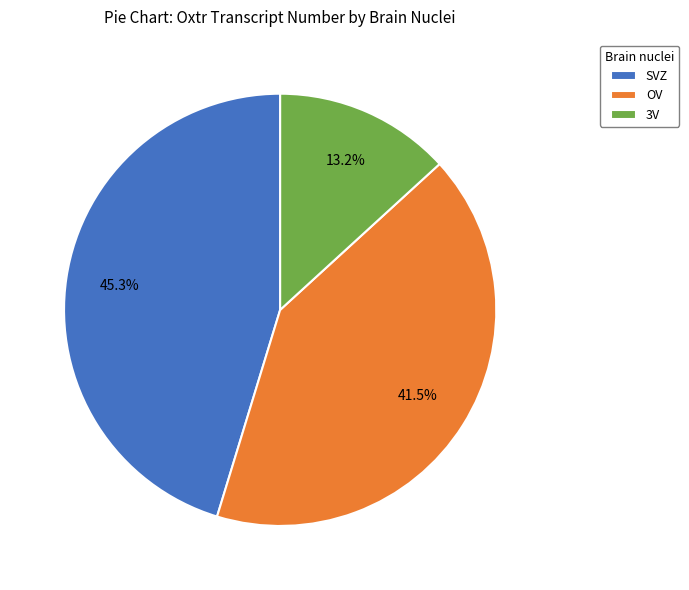

Do SVZ and 3V together represent more than half of the pie?

Yes